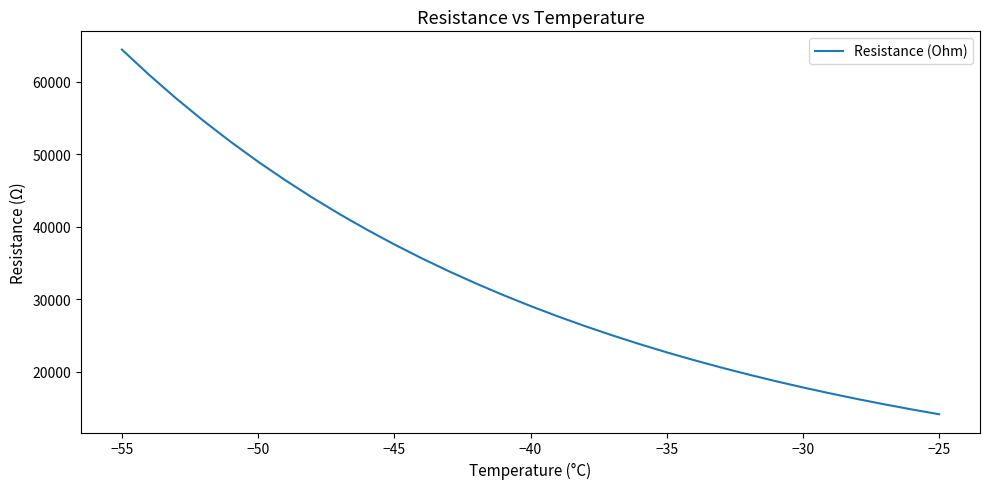

What is the smallest value displayed?

14150.0